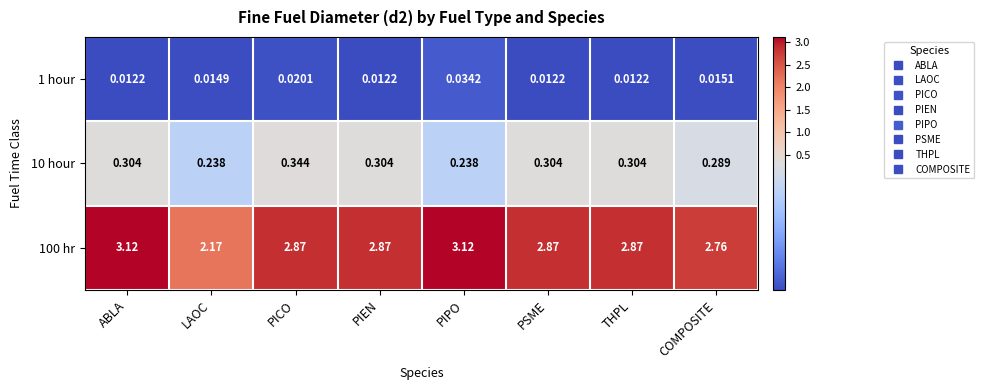

Which category has the lowest value in the 100 hr series?

LAOC